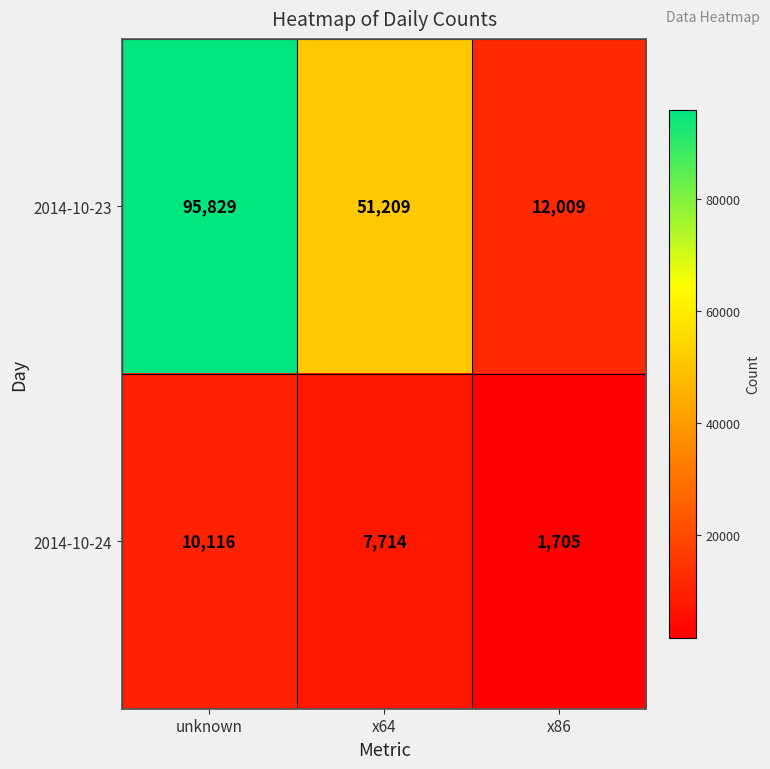

List the series in order of their overall mean, lowest first.

2014-10-24, 2014-10-23